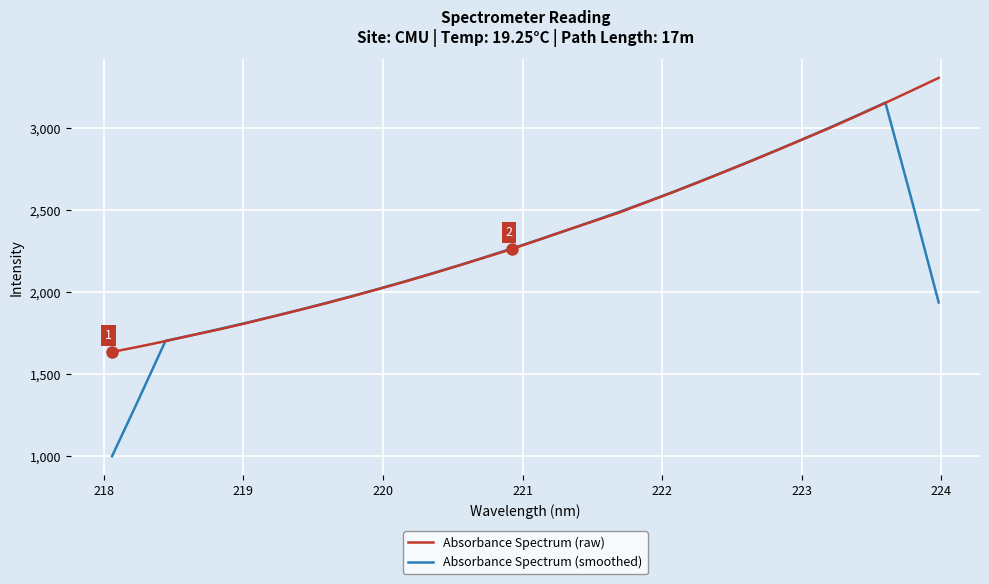

Which series has the largest range (max minus min)?

Absorbance Spectrum (smoothed)